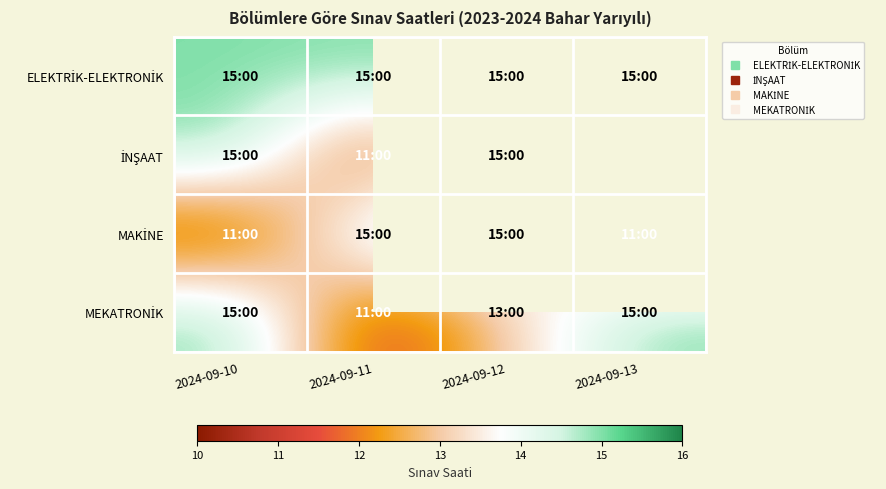

Is it true that MEKATRONİK equals 11.0 at 2024-09-11?

True